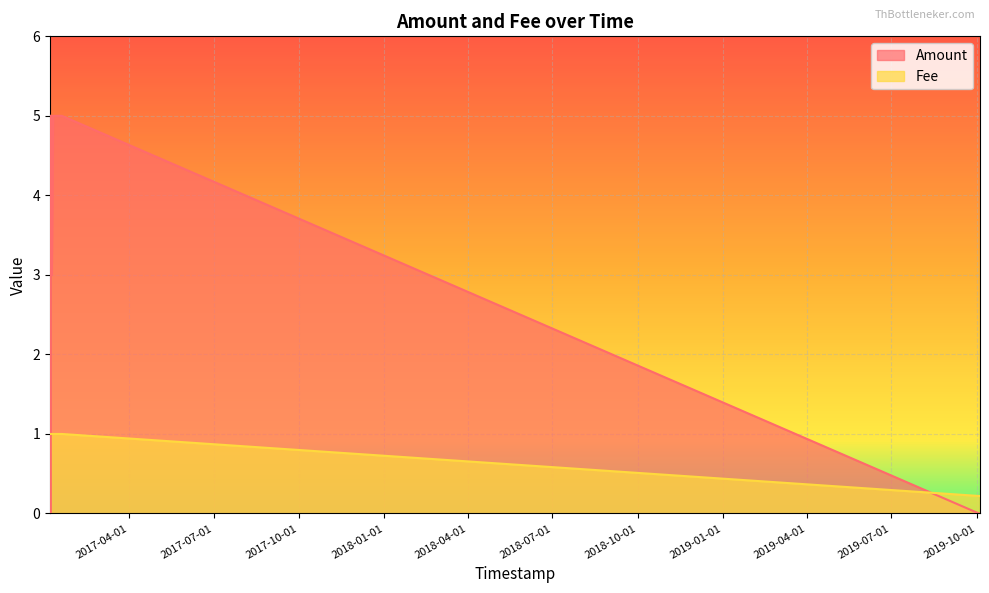

True or false: Amount and Fee intersect in this chart.

True